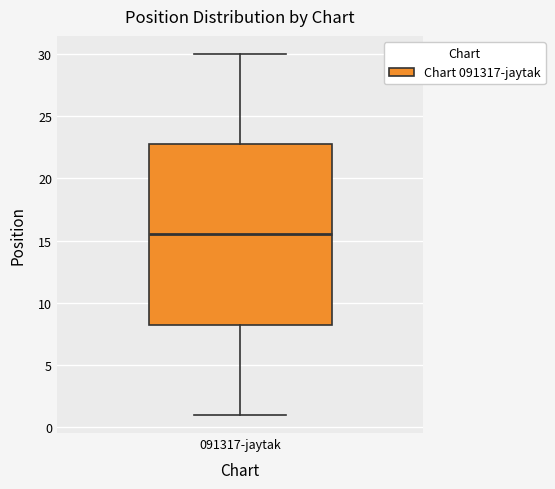

Where does the upper whisker of the box for 091317-jaytak end on the y-axis? The values are not printed on the chart, so give them approximately, as read against the axis.

30.0